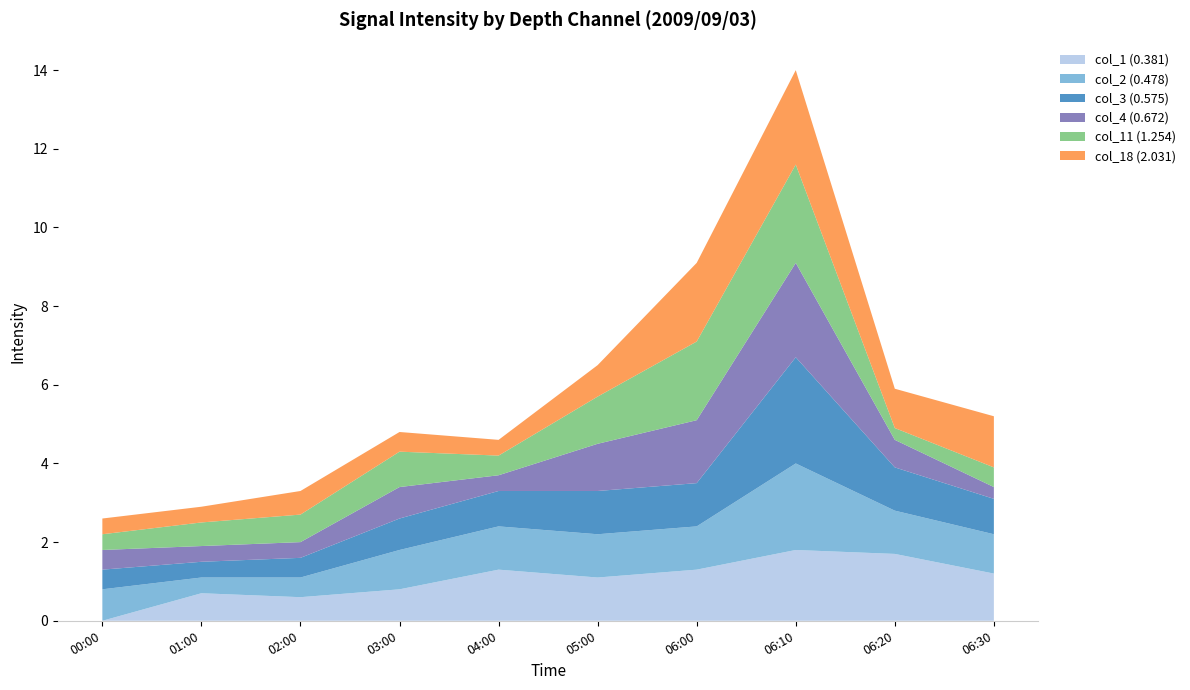

What is the total value across all series at 06:20?

5.9